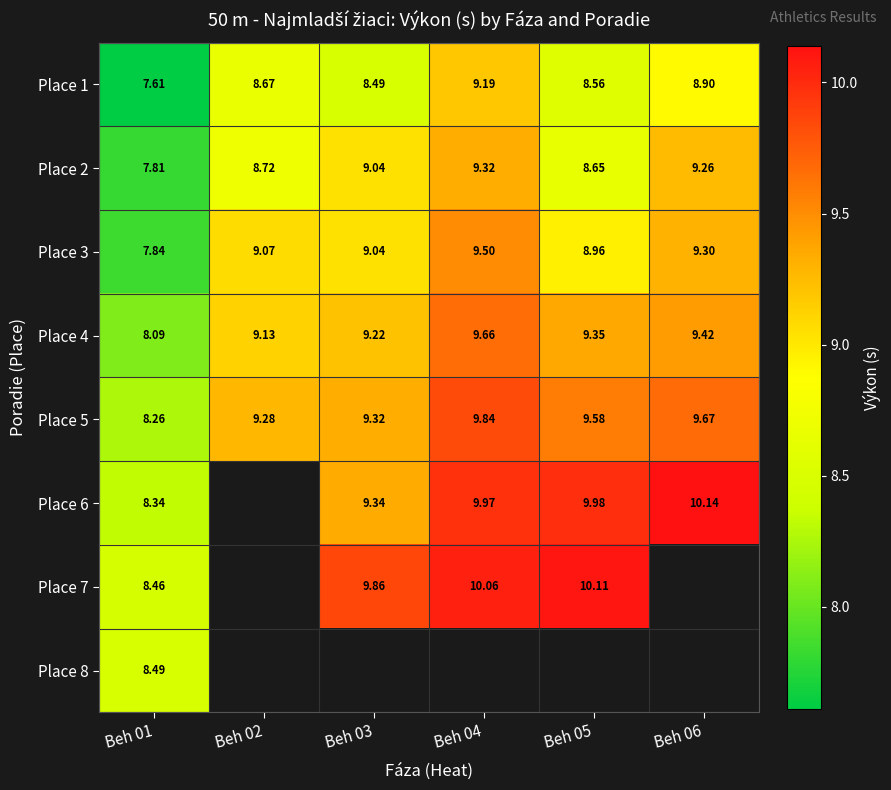

What is the greatest value displayed?

10.1